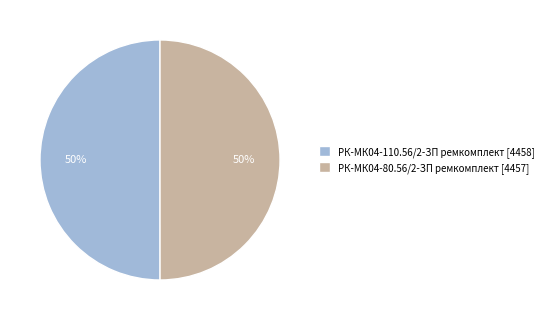

How many segments does this pie chart have?

2